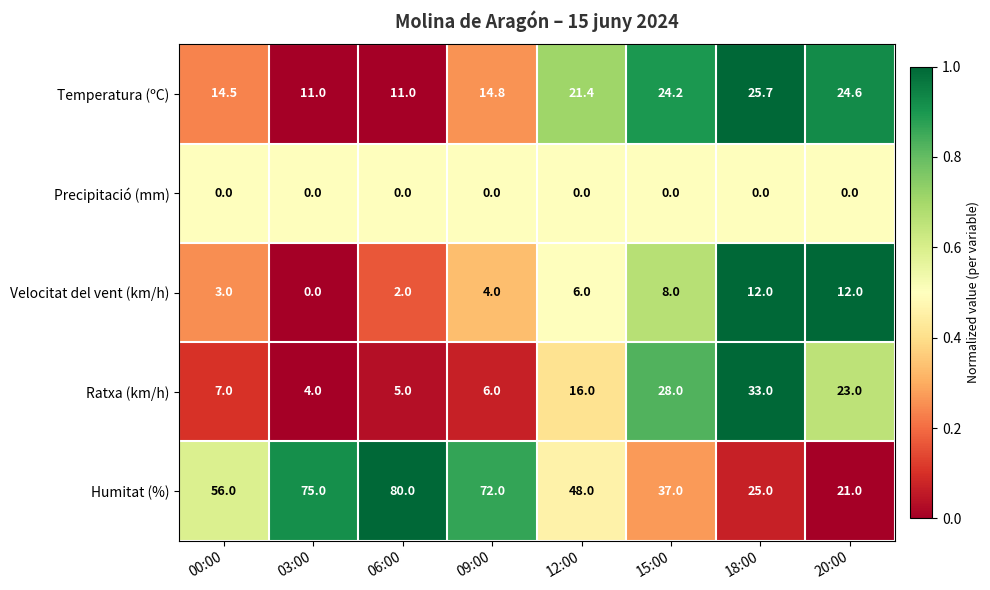

At which label does Humitat (%) reach its minimum?

20:00